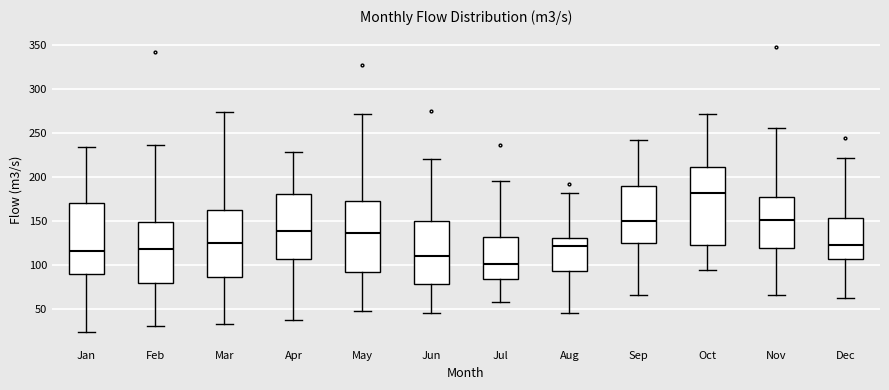

Which box has the lowest median line?

Jul